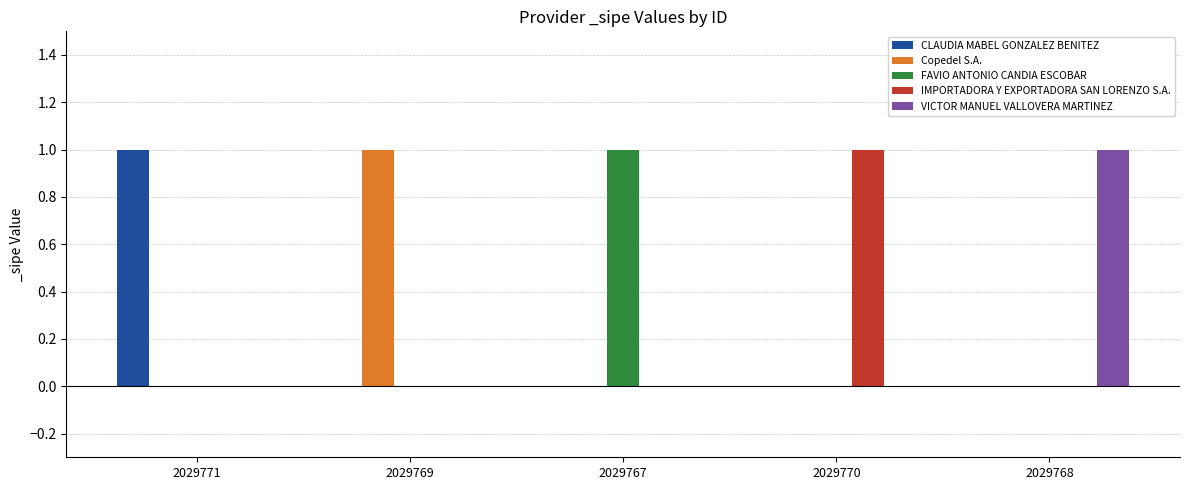

Is it true that FAVIO ANTONIO CANDIA ESCOBAR equals 0 at 2029768?

True